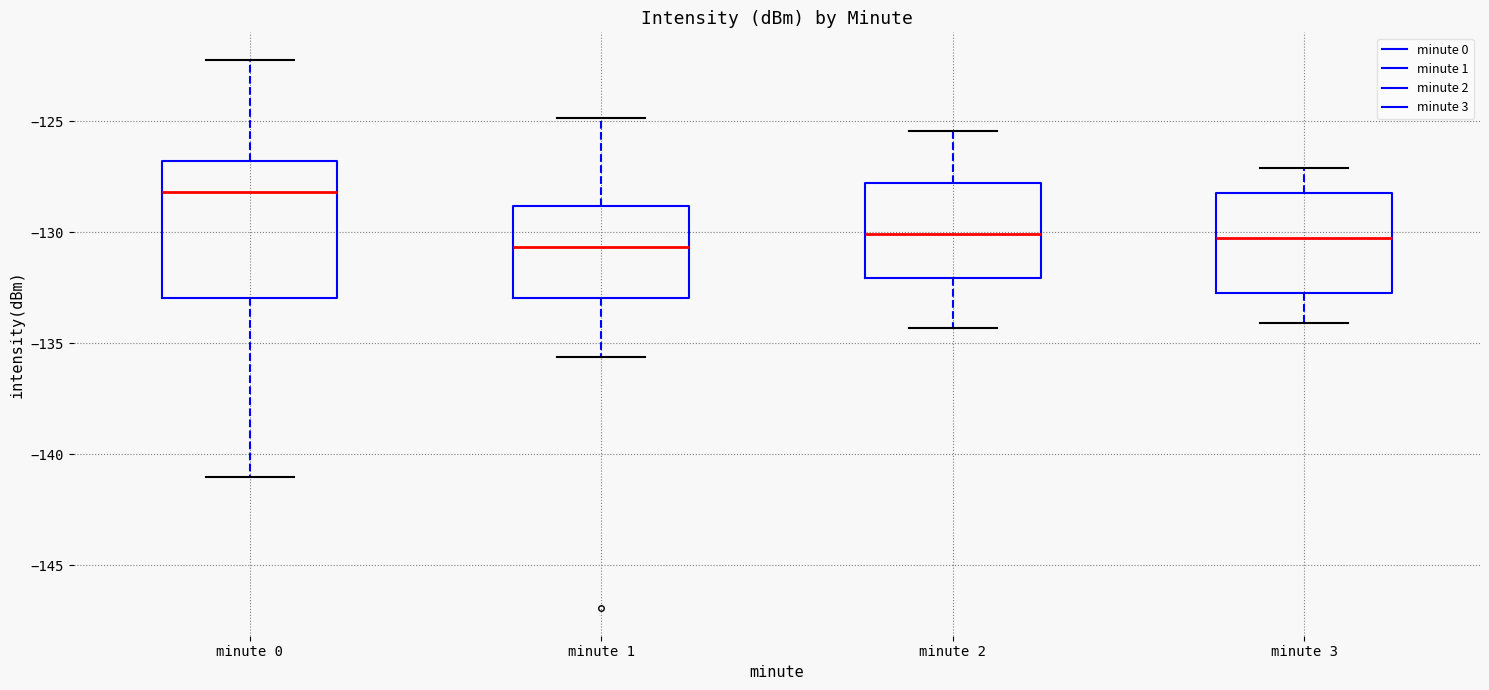

Which box's median line is the highest?

minute 0